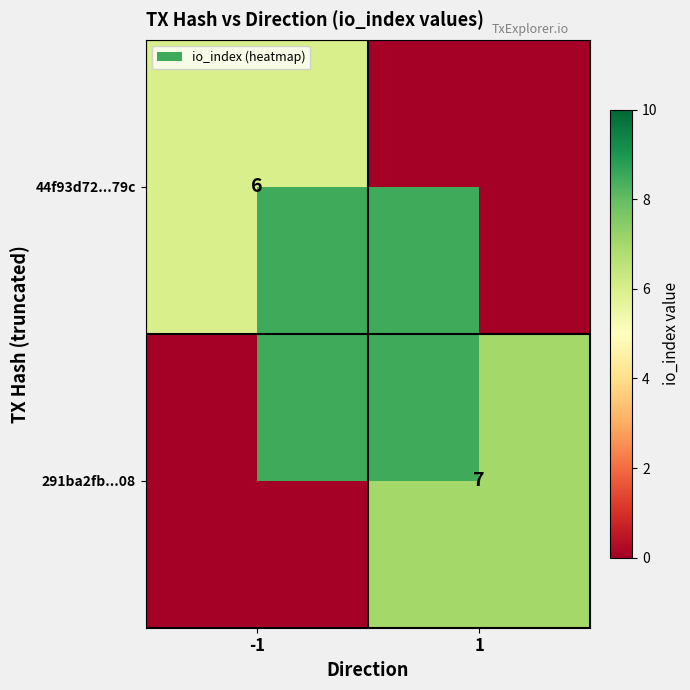

At which category is the sum across all series the highest?

1